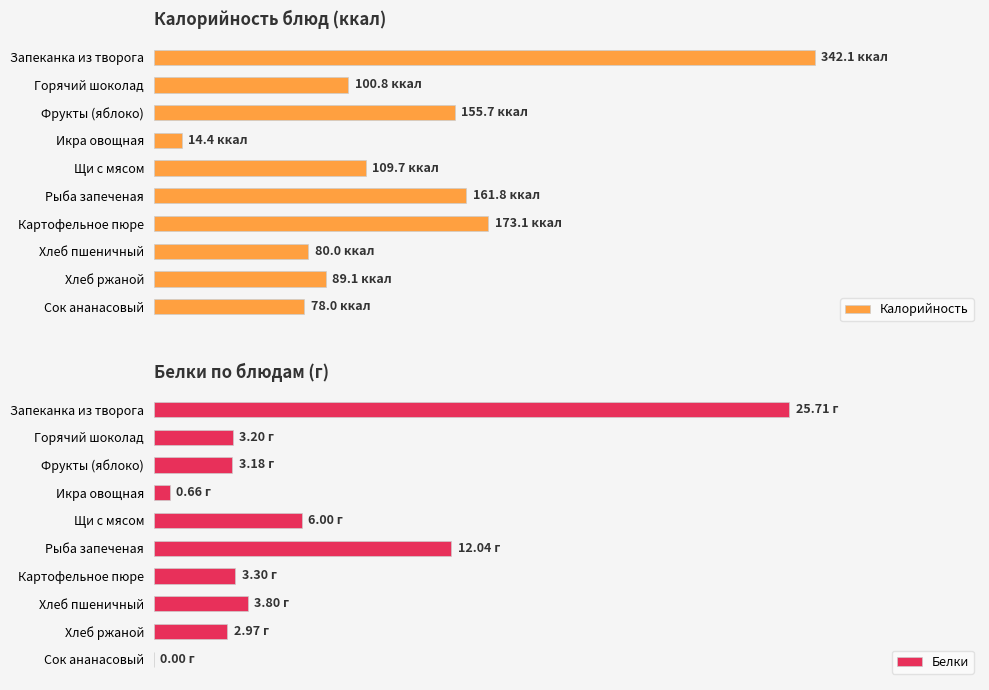

How many series are shown in this chart?

2